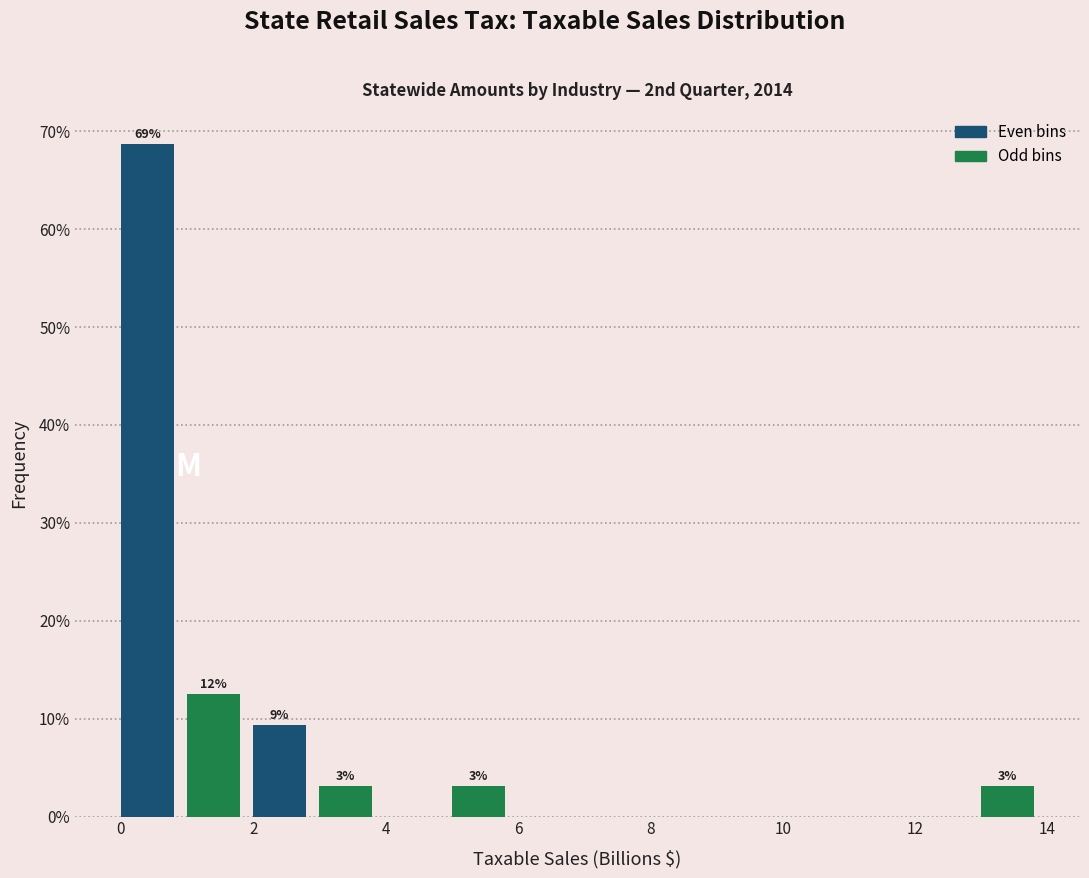

Which range on the x-axis has the tallest bar?

0 to 1